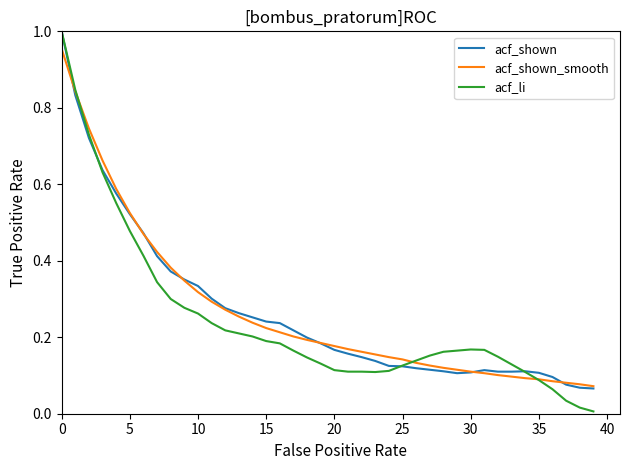

Which series has the largest range (max minus min)?

acf_li